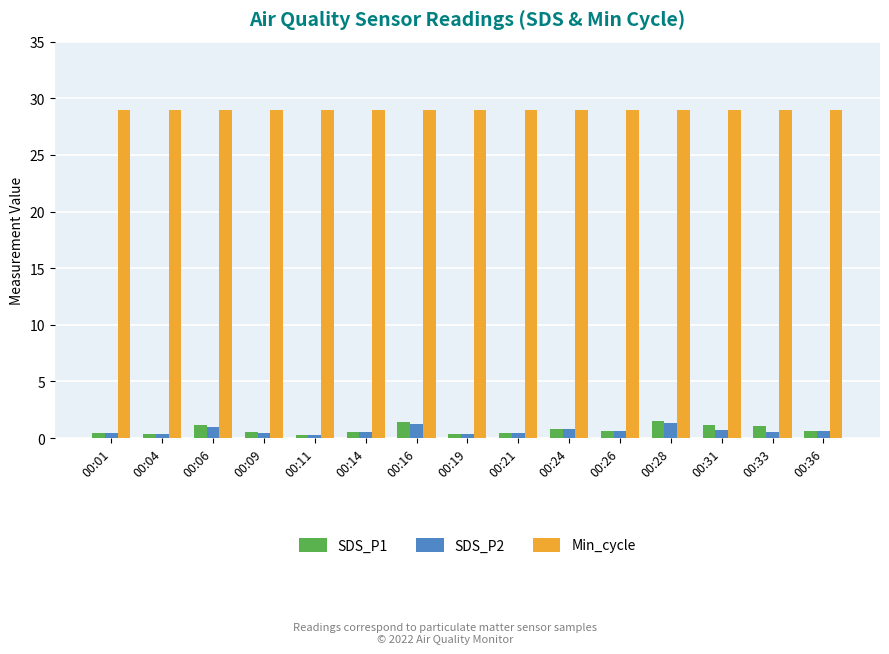

The SDS_P2 series shows 0.7 at 00:31. True or false?

True